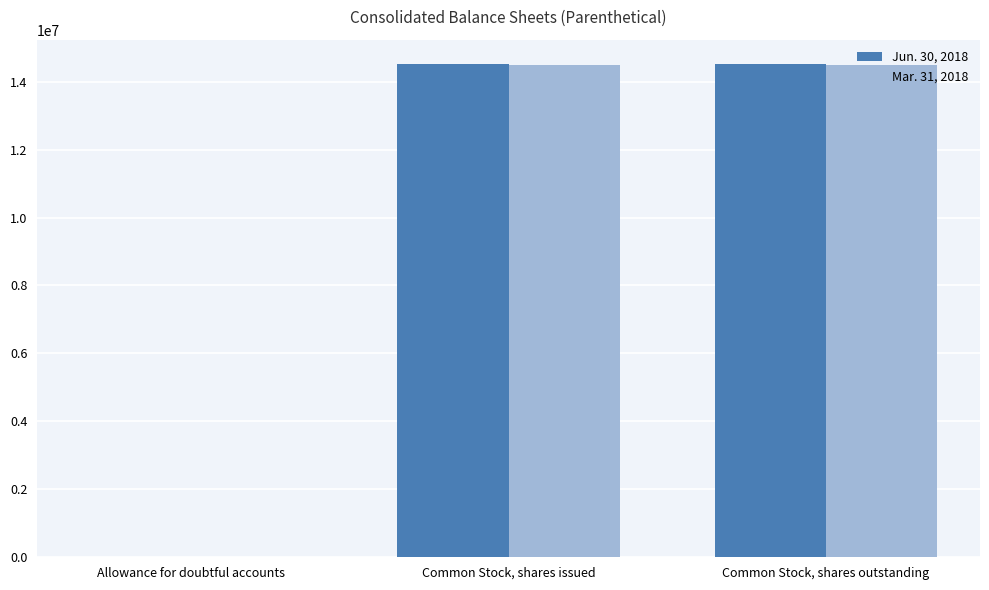

Which series has the widest spread of values?

Jun. 30, 2018